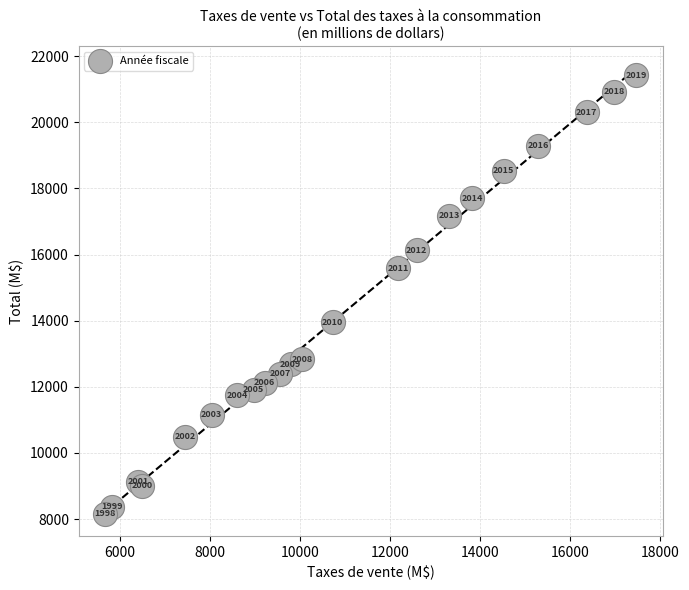

What Y value in the scatter plot is closest to 14788?

15593